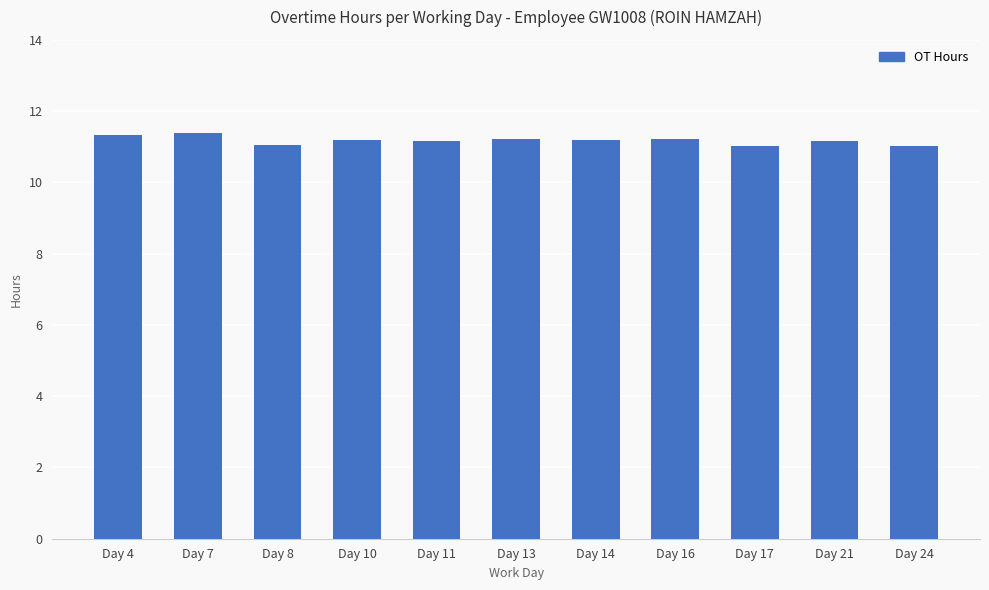

The chart shows a value of 2.9 at Day 17. True or false?

False